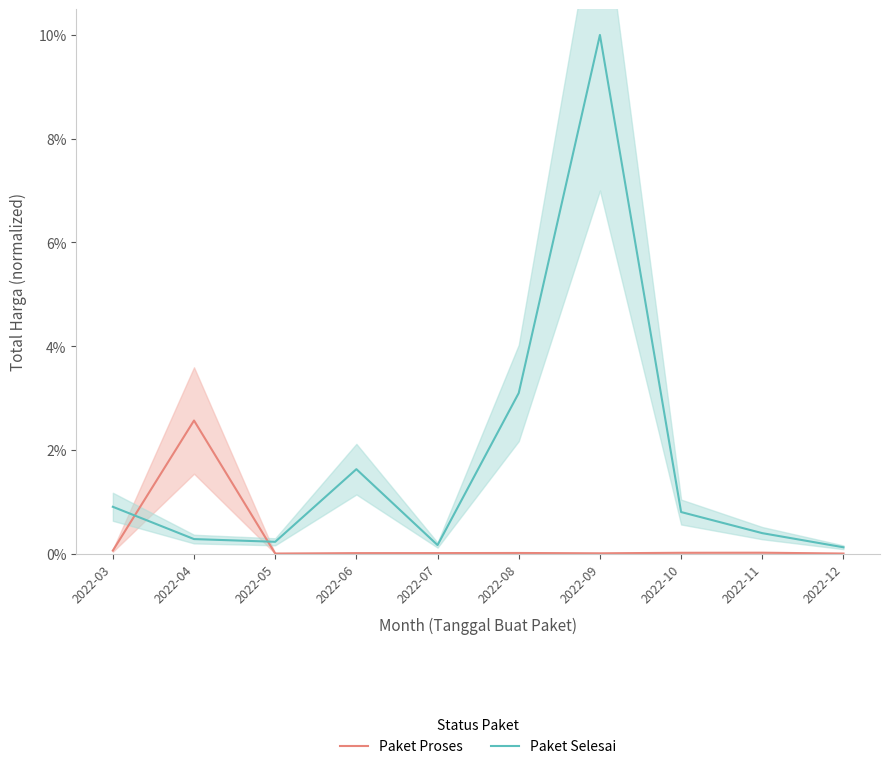

How many categories are shown in the chart?

10